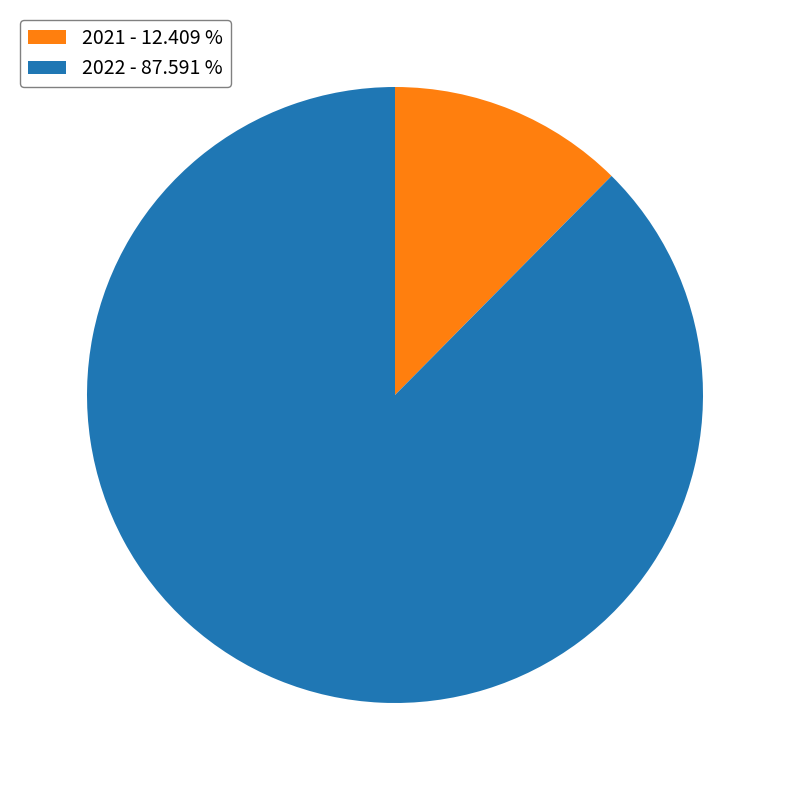

Is 2022 - 87.591 % the majority of the pie?

Yes